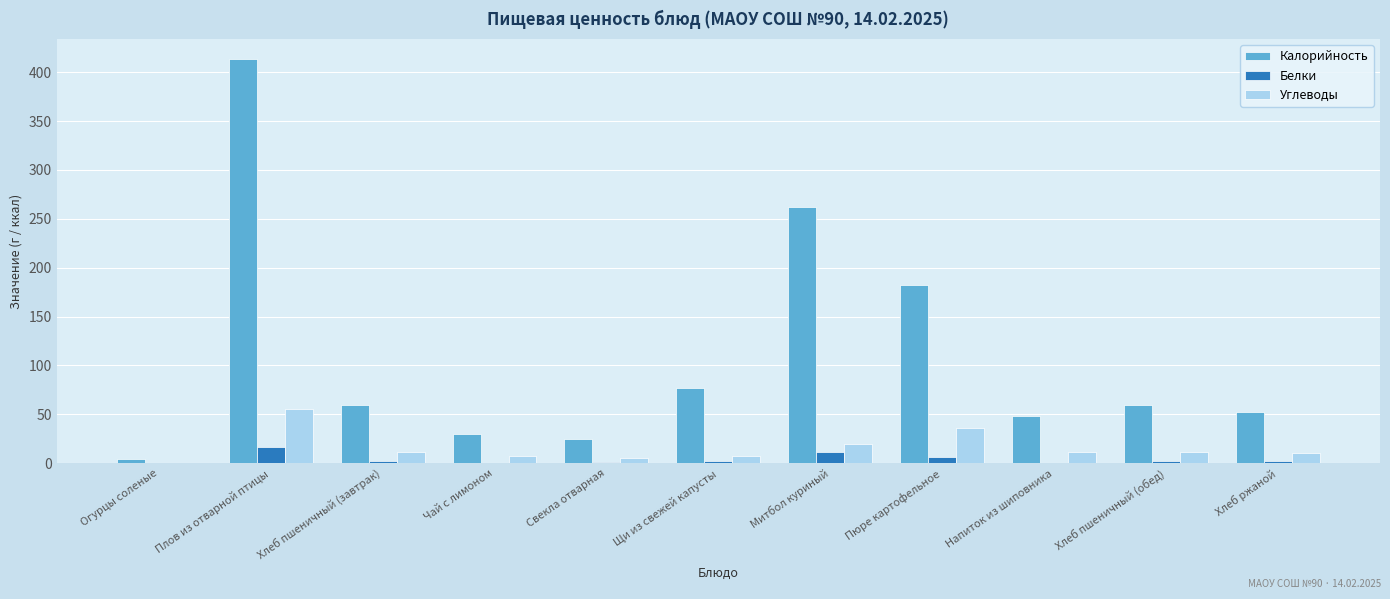

Between Свекла отварная and Пюре картофельное, which series saw the biggest shift?

Калорийность